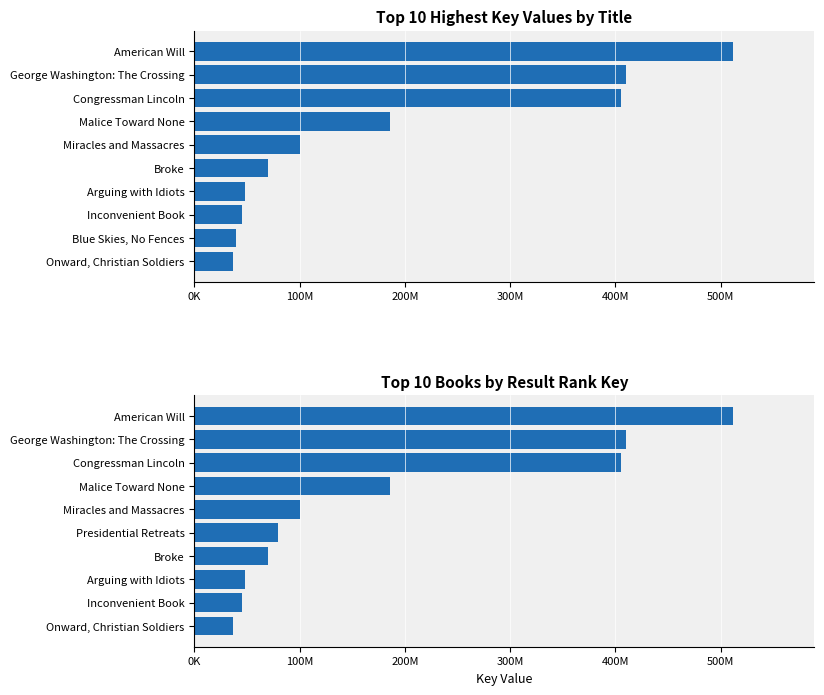

How many bars are there in total?

20